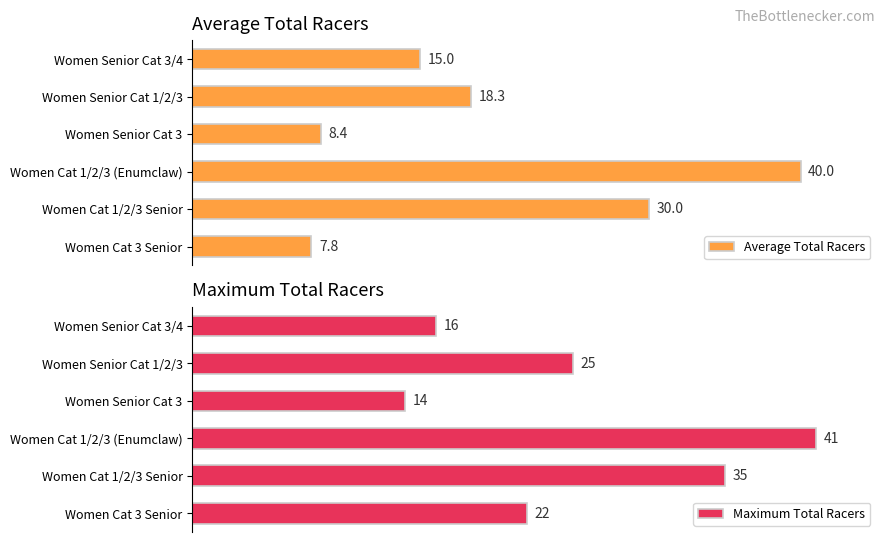

List the labels in order of Maximum Total Racers value, largest first.

Women Cat 1/2/3 (Enumclaw), Women Cat 1/2/3 Senior, Women Senior Cat 1/2/3, Women Cat 3 Senior, Women Senior Cat 3/4, Women Senior Cat 3